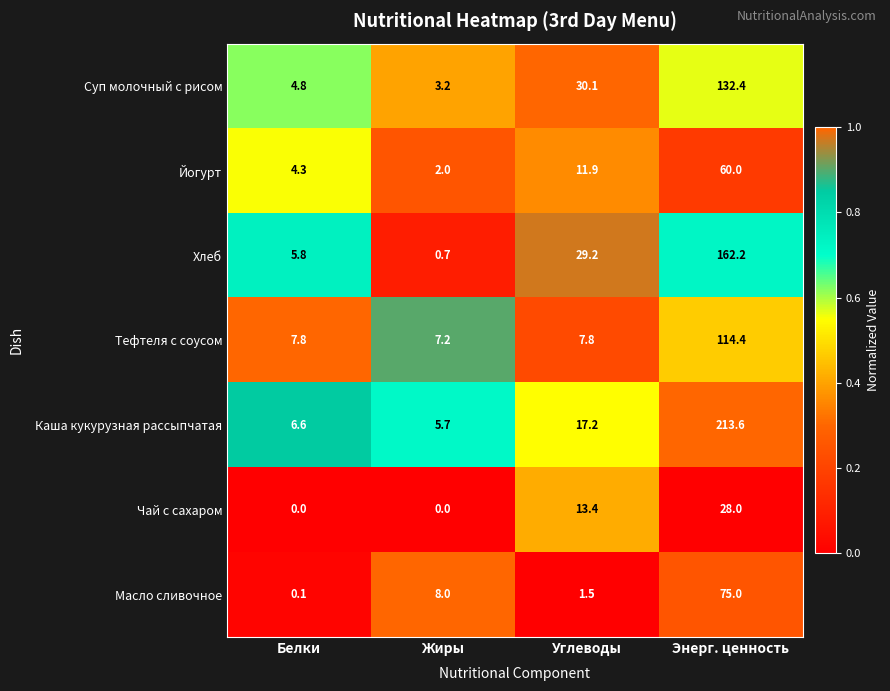

Which label corresponds to the largest value in the chart?

Энерг. ценность